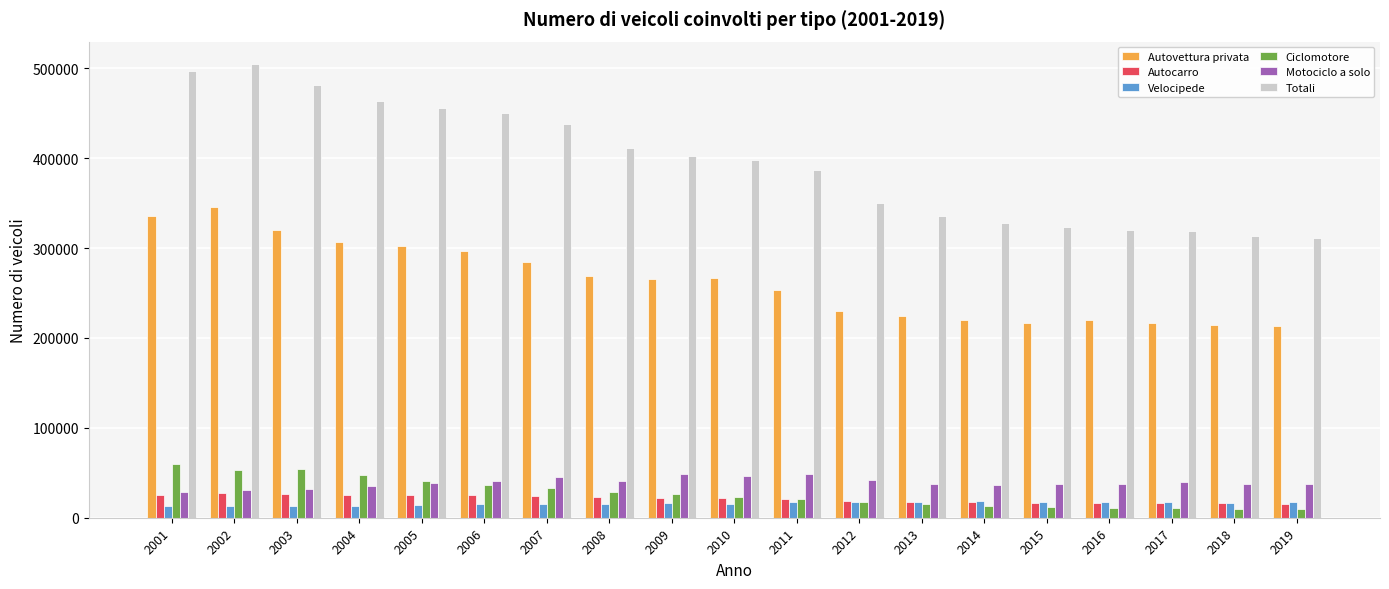

Which series has the largest total across all categories?

Totali